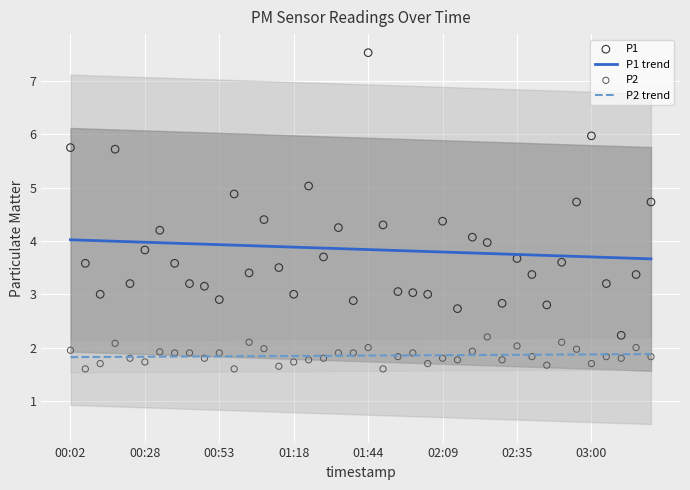

What is the maximum value for P2 trend?

1.9